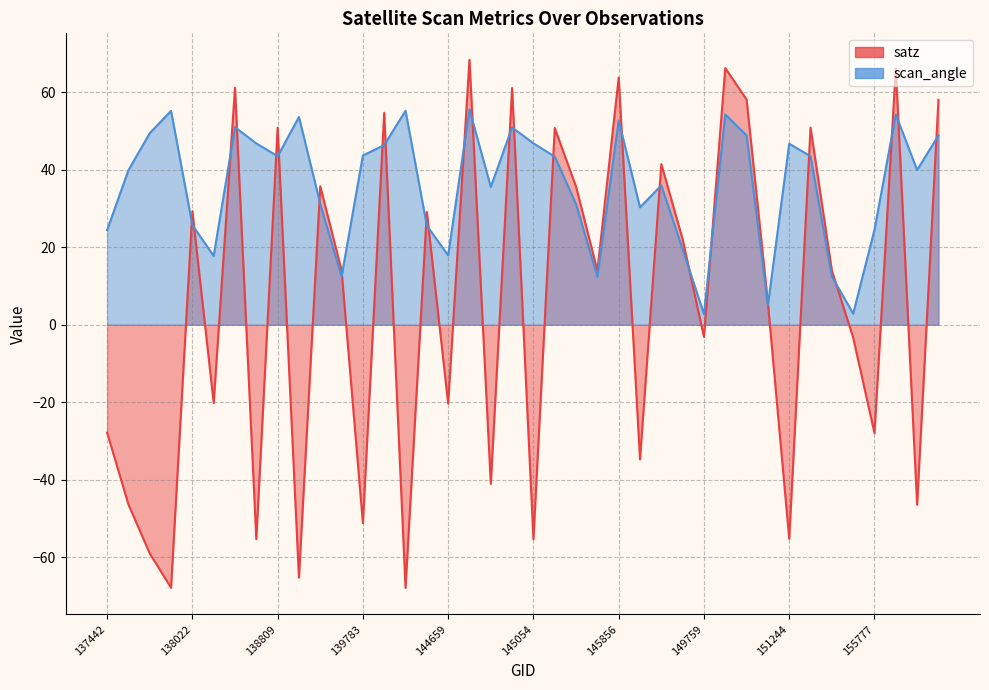

Reading left to right, list all the values displayed in this chart.

satz: -27.8	-46.3	-59.0	-67.8	29.3	-20.2	61.1	-55.3	50.8	-65.2	35.7	14.0	-51.1	54.7	-67.8	29.1	-20.3	68.3	-41.0	61.0	-55.3	50.7	35.6	13.9	63.8	-34.7	41.4	22.0	-3.1	66.2	58.1	5.6	-55.2	50.8	14.0	-3.3	-27.9	66.1	-46.4	58.0
scan_angle: 24.4	39.8	49.4	55.1	25.7	17.8	50.9	46.8	43.4	53.6	31.2	12.4	43.6	46.3	55.2	25.6	17.9	55.5	35.5	50.9	46.8	43.4	31.1	12.4	52.7	30.3	36.0	19.5	2.7	54.2	48.8	5.0	46.7	43.5	12.4	2.9	24.5	54.2	39.9	48.8